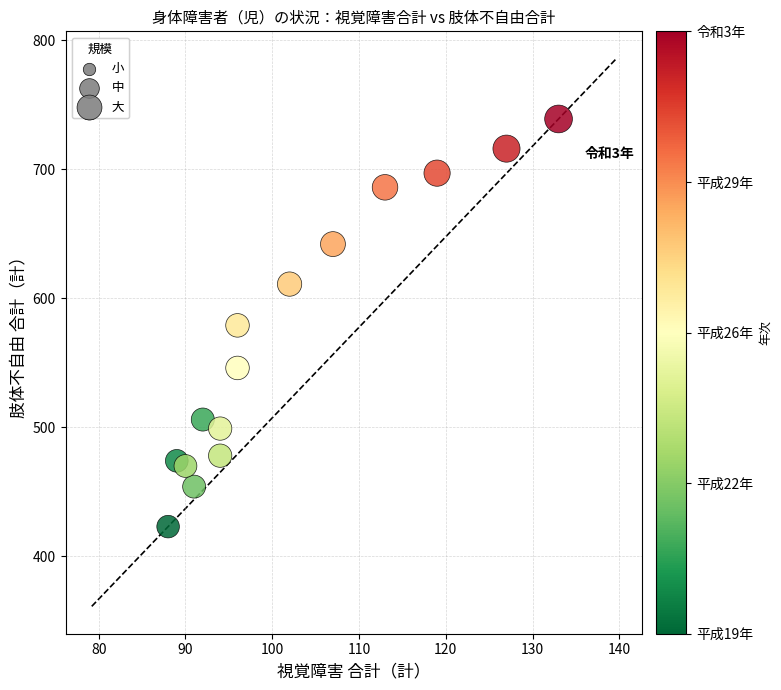

What is the range of Y values (max minus min)?

316